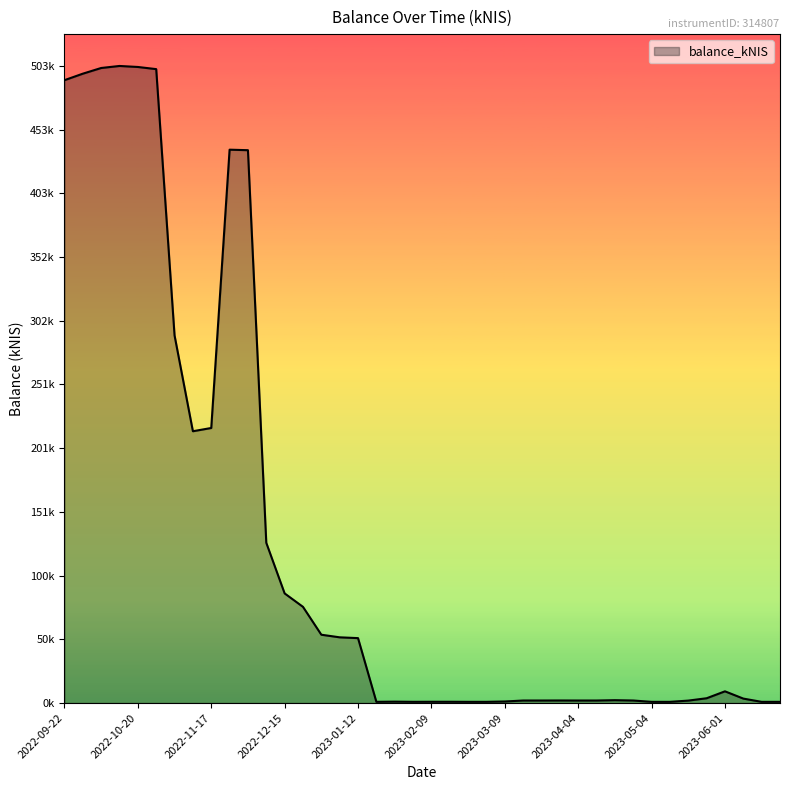

Does the chart have visible grid lines?

No